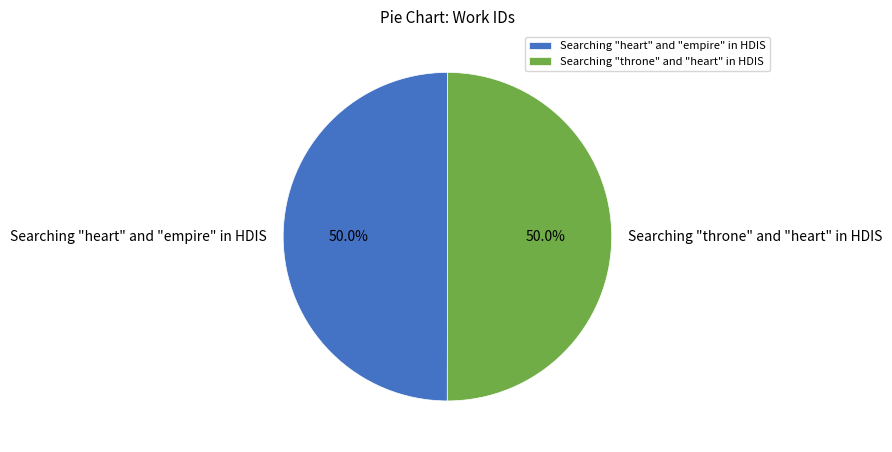

Approximately how many times larger is the value at Searching "heart" and "empire" in HDIS compared to Searching "throne" and "heart" in HDIS?

1.0